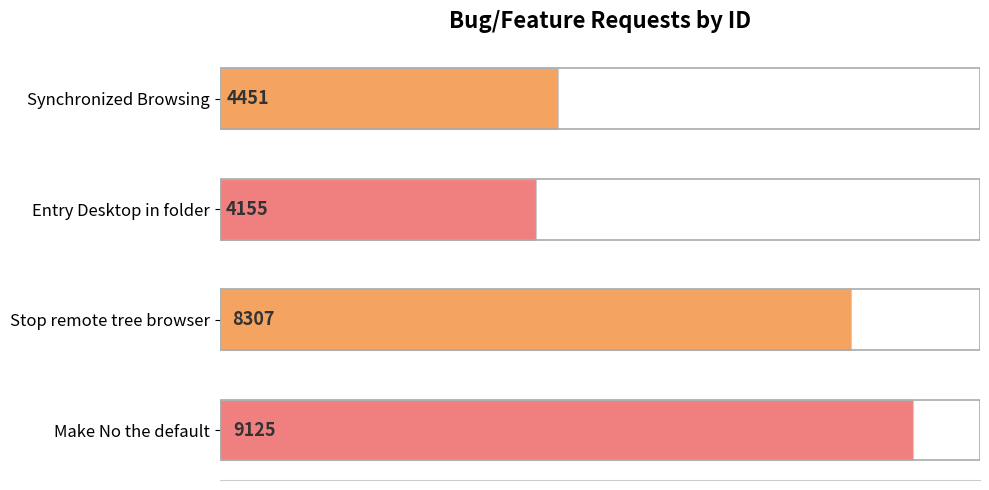

Which has a higher value, Stop remote tree browser or Make No the default?

Make No the default